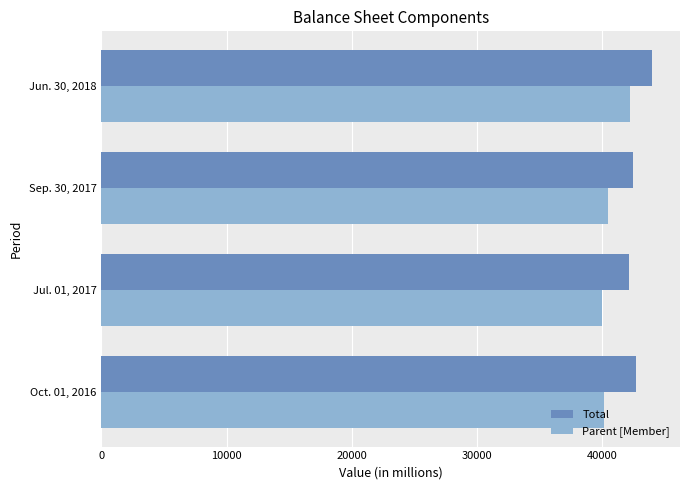

List the series in order of their peak value, highest first.

Total, Parent [Member]